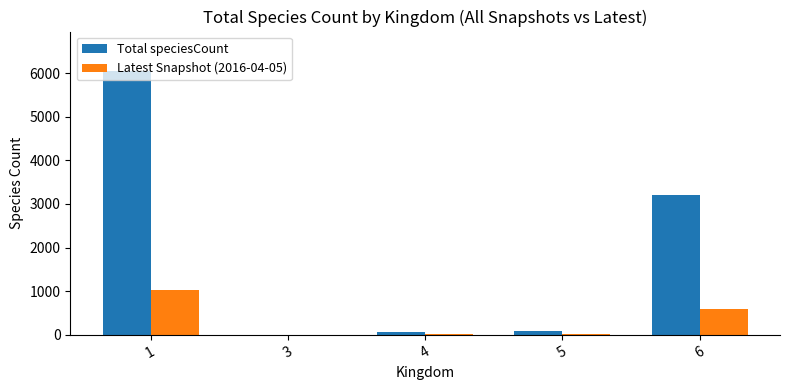

Which series has the largest total across all categories?

Total speciesCount